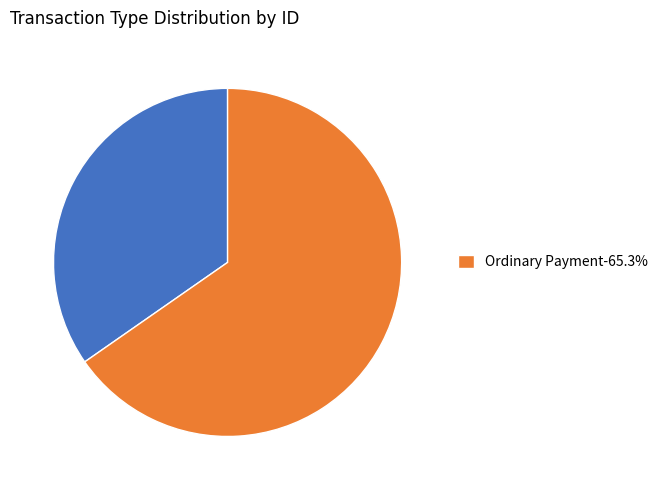

Is there a majority slice in this chart?

Yes